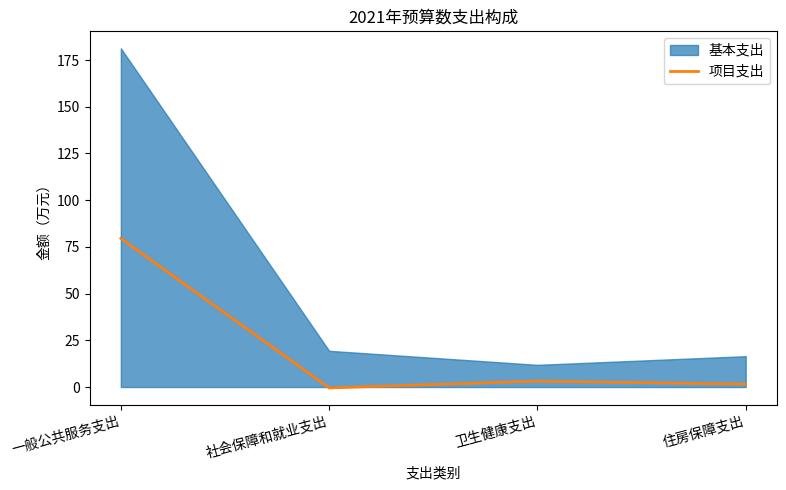

Which label corresponds to the largest value in the chart?

一般公共服务支出